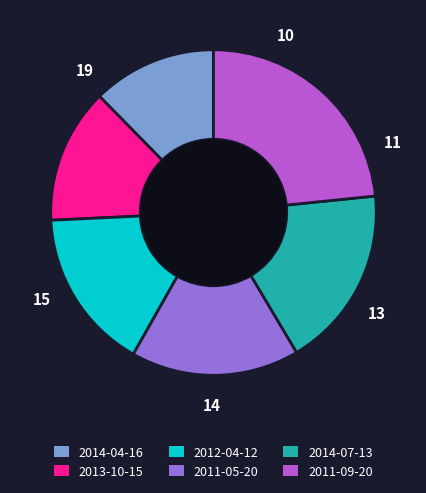

Which slice is the largest?

2011-09-20